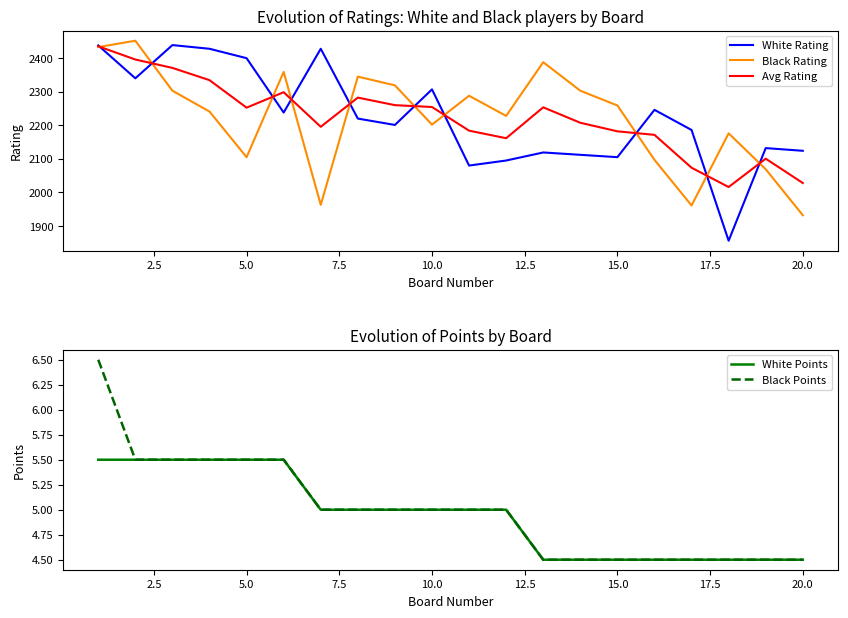

Does the chart have visible grid lines?

No